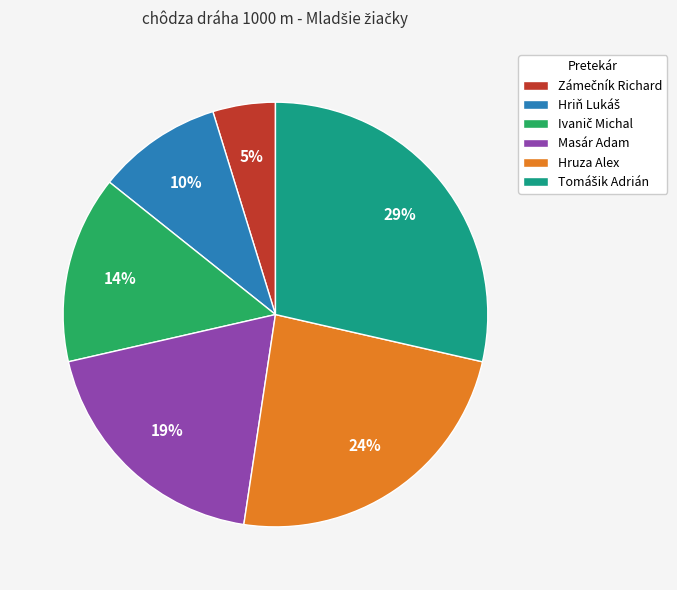

How many segments does this pie chart have?

6